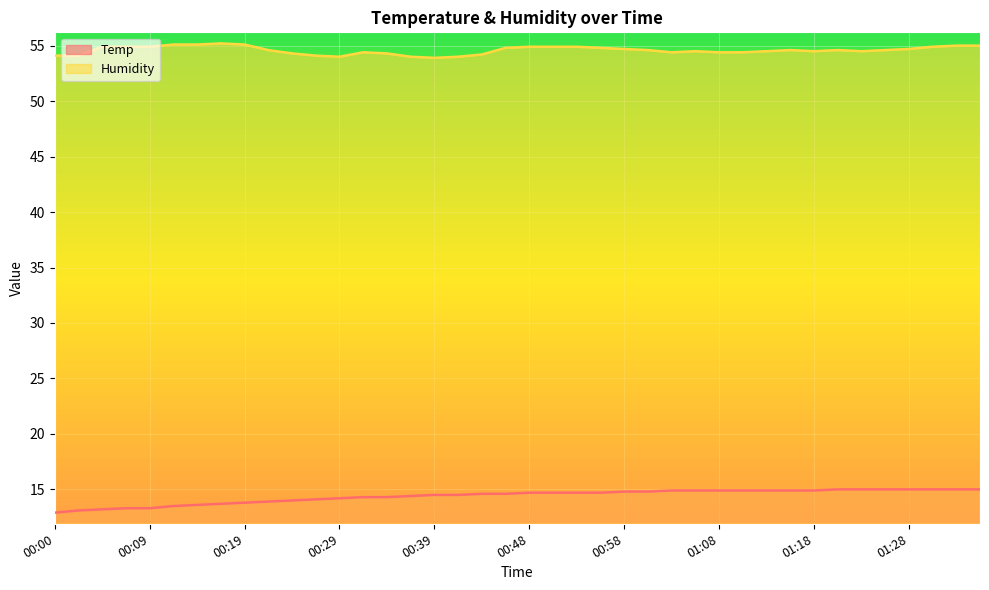

How many lines are shown in the chart?

2